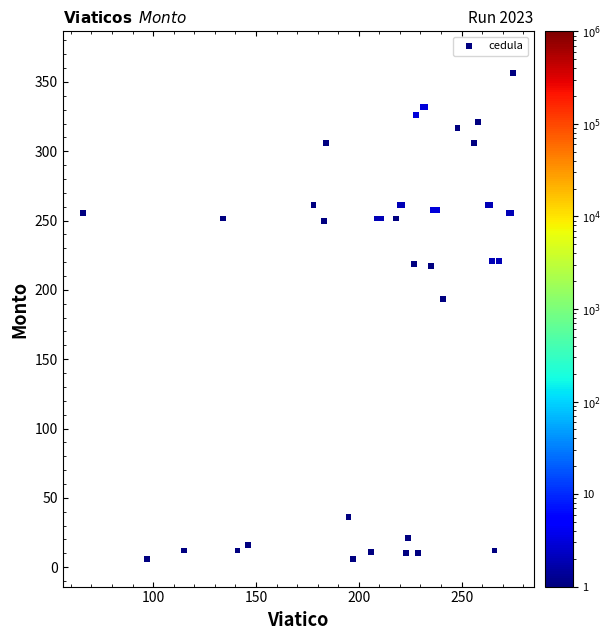

What Y value in the scatter plot is closest to 181?

193.3